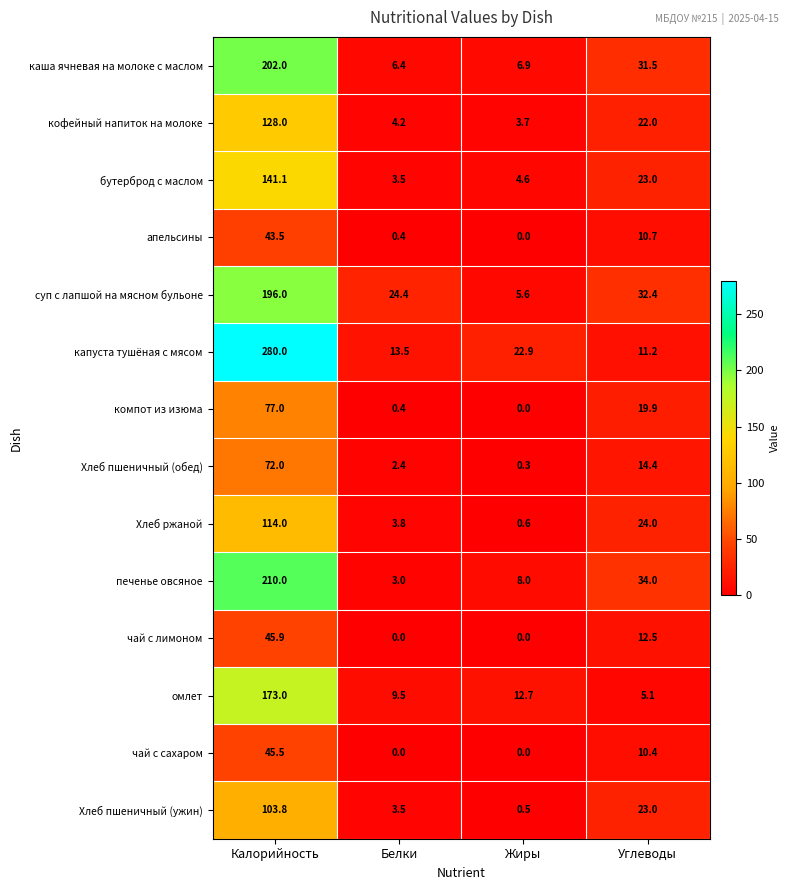

The value of Хлеб ржаной at Белки is 0.8. True or false?

False